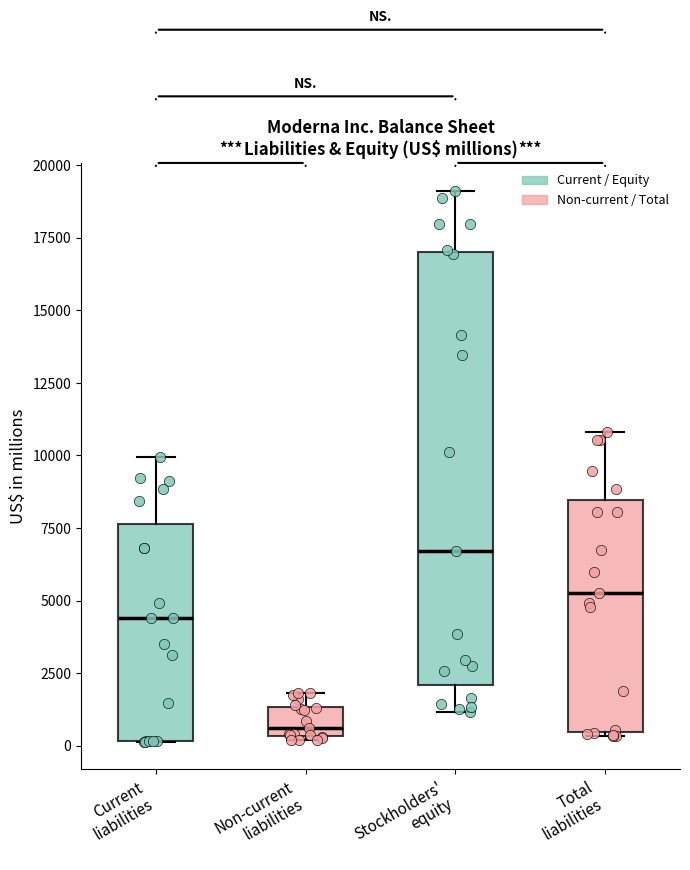

Which box is the tallest, from its lower edge to its upper edge?

Stockholders' equity